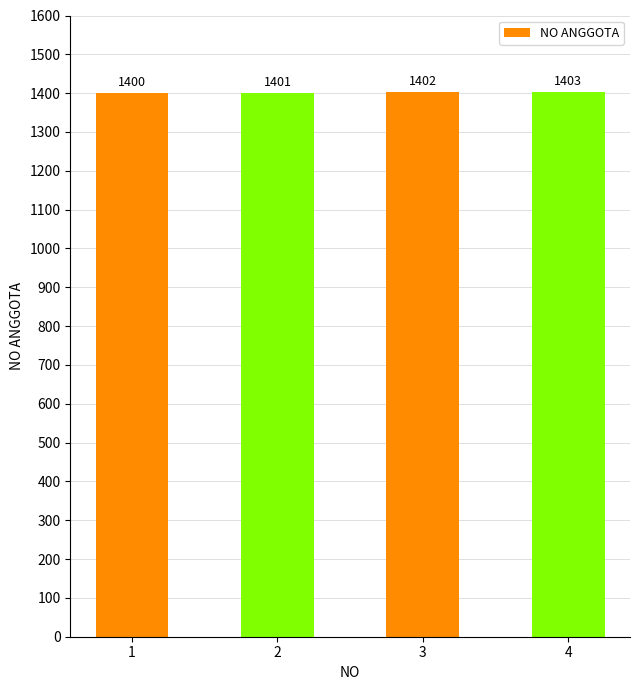

Read the value at 2.

1401